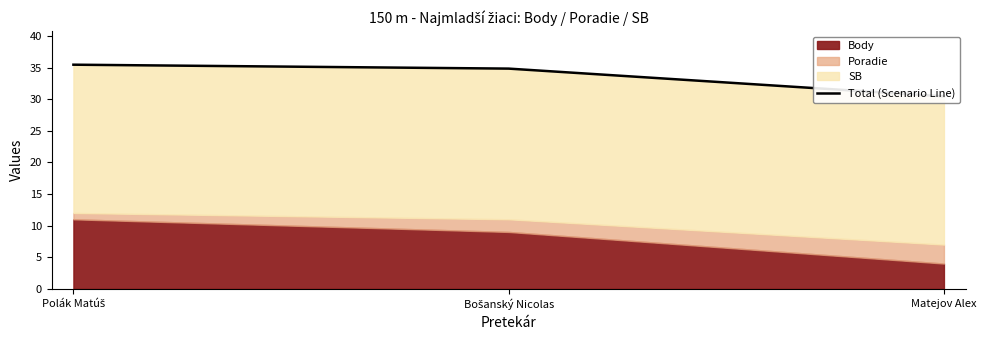

What is the label of the 3rd point from the left?

Matejov Alex